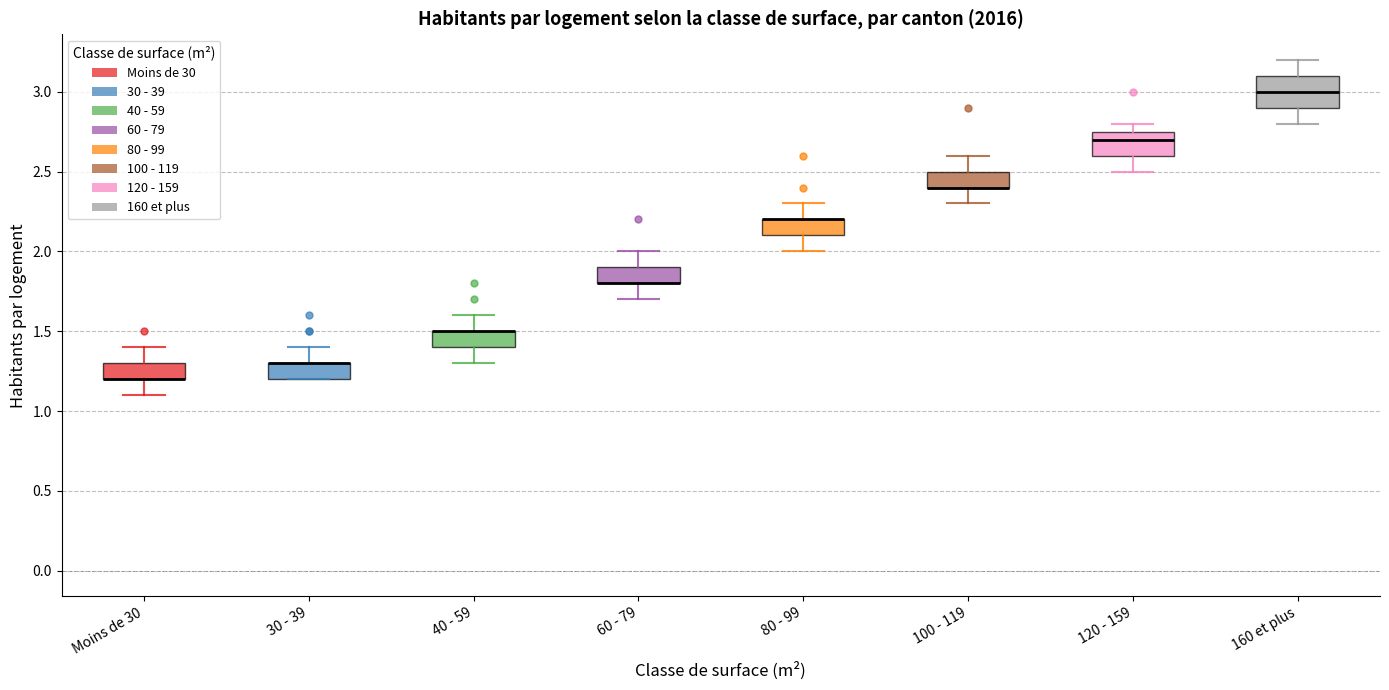

Which box is the tallest, from its lower edge to its upper edge?

160 et plus